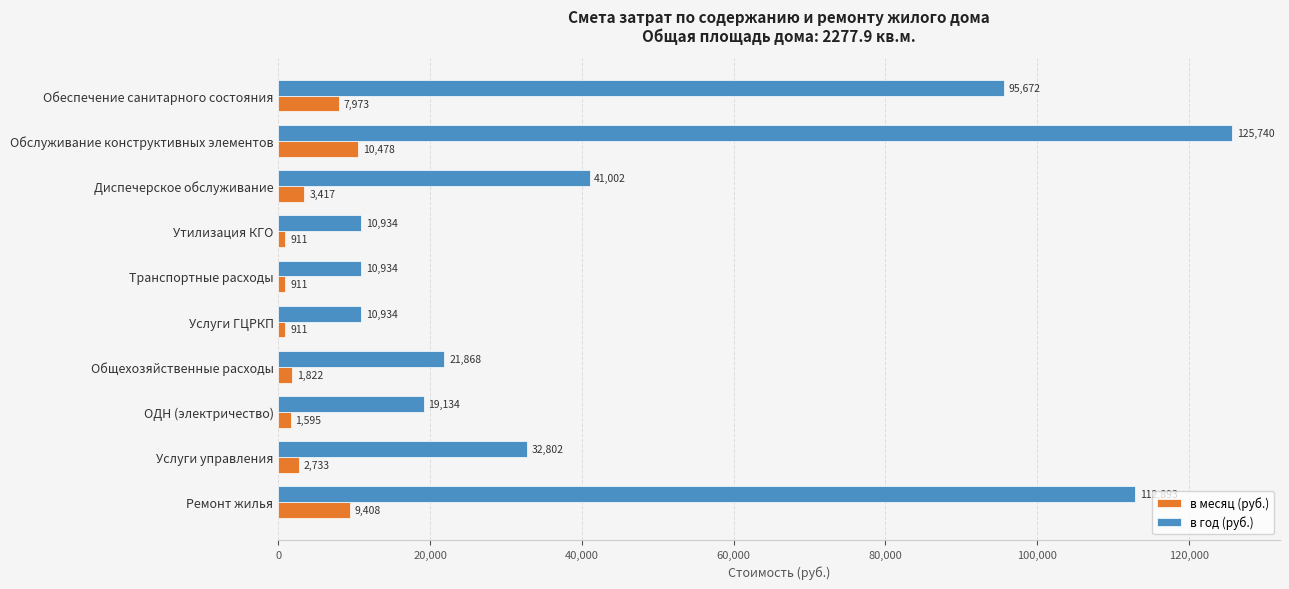

The value of в год (руб.) at Транспортные расходы is 6445.5. True or false?

False